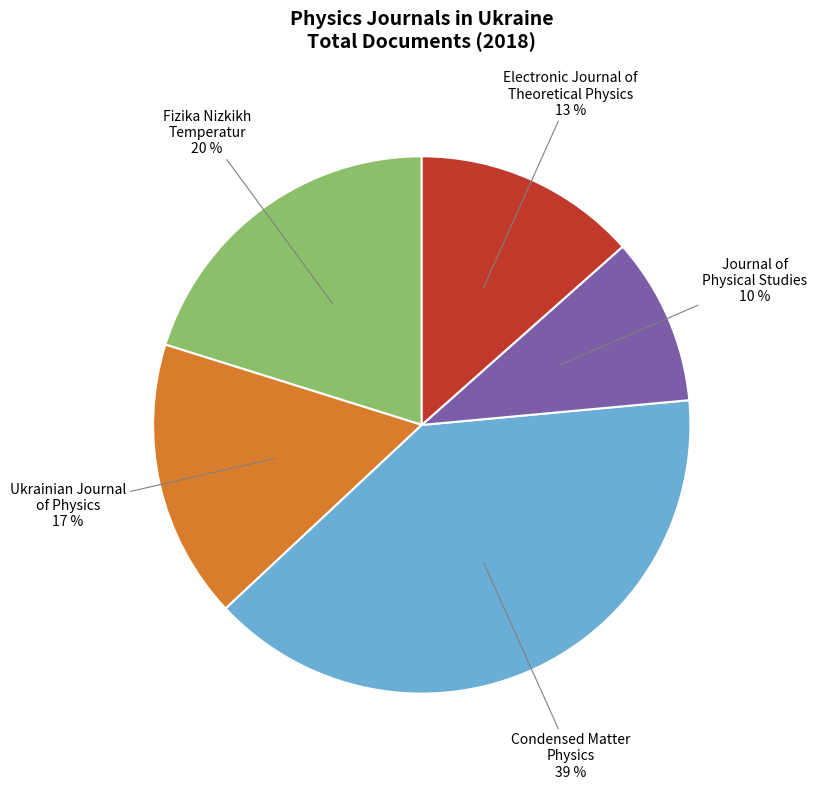

True or false: Electronic Journal of Theoretical Physics accounts for 13% of the total.

True